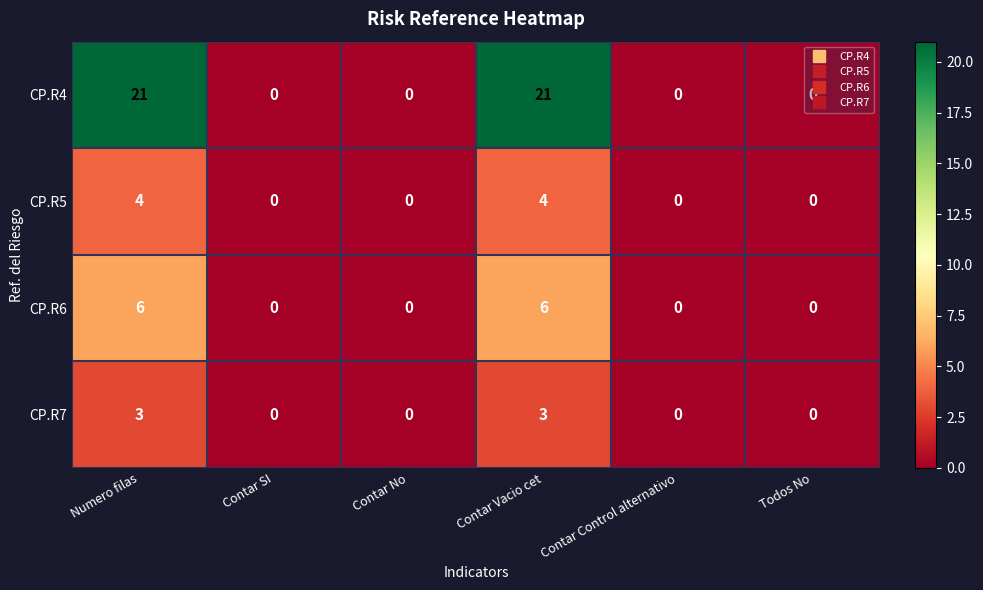

What is the maximum value shown in the chart?

21